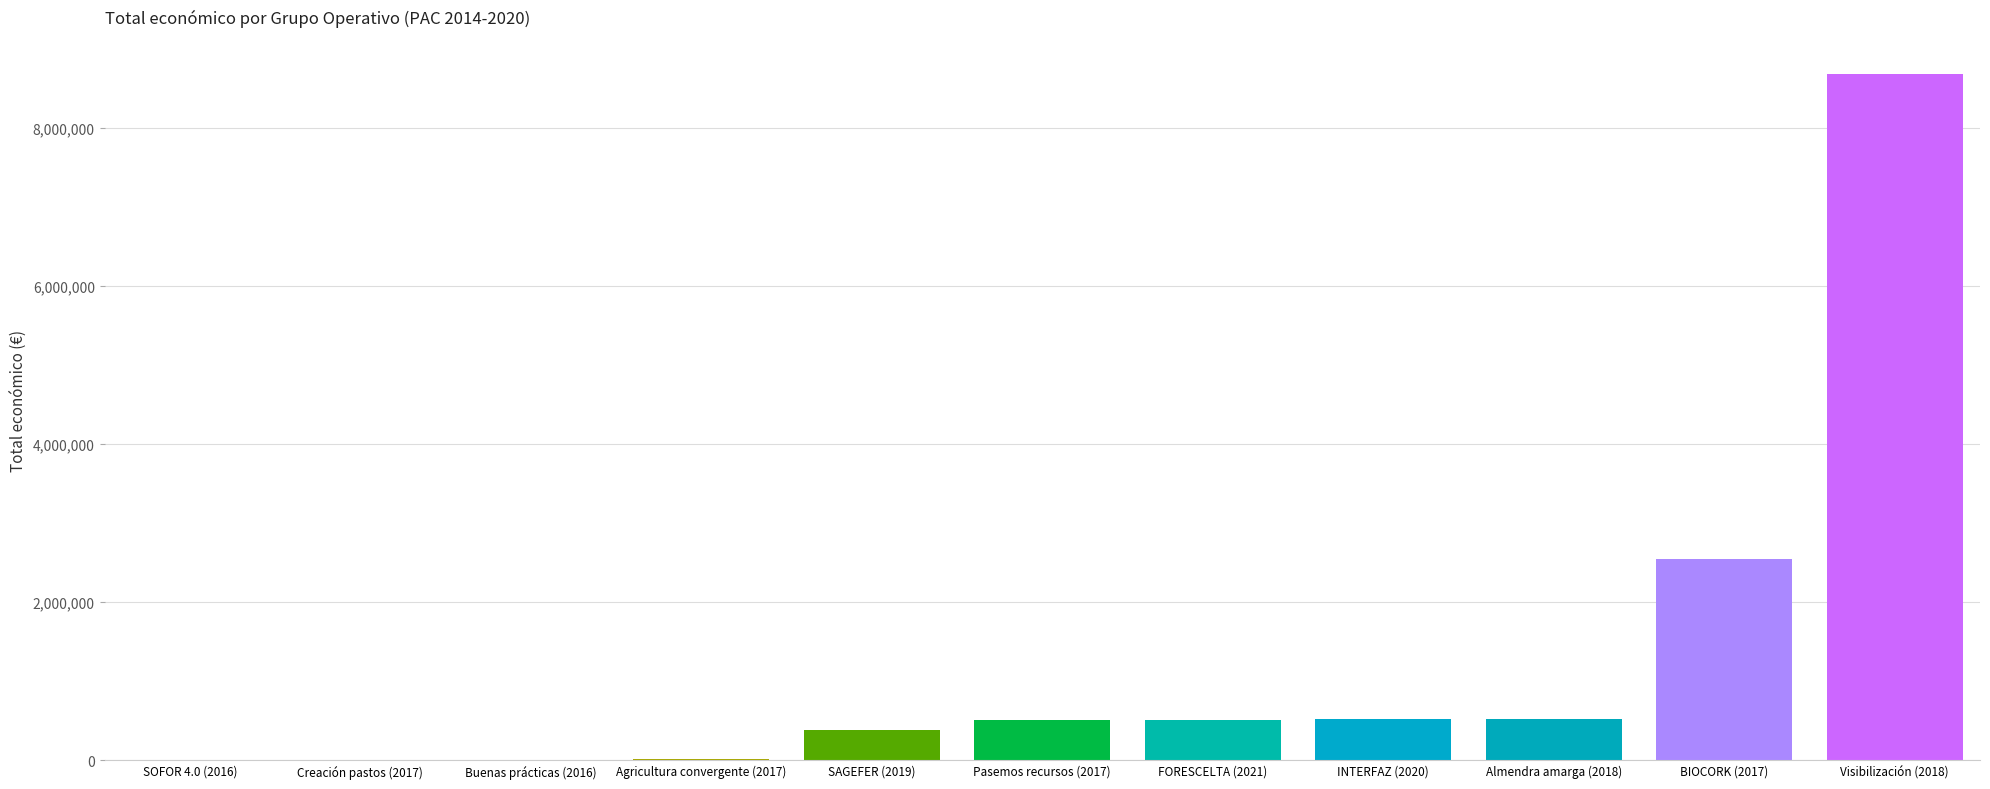

How many values are below 503396?

5